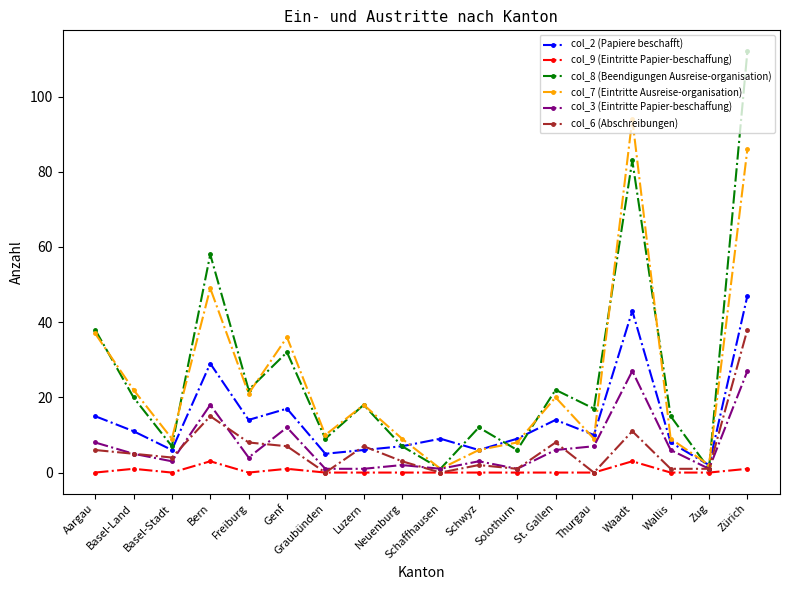

What is the label of the 4th point from the right?

Waadt